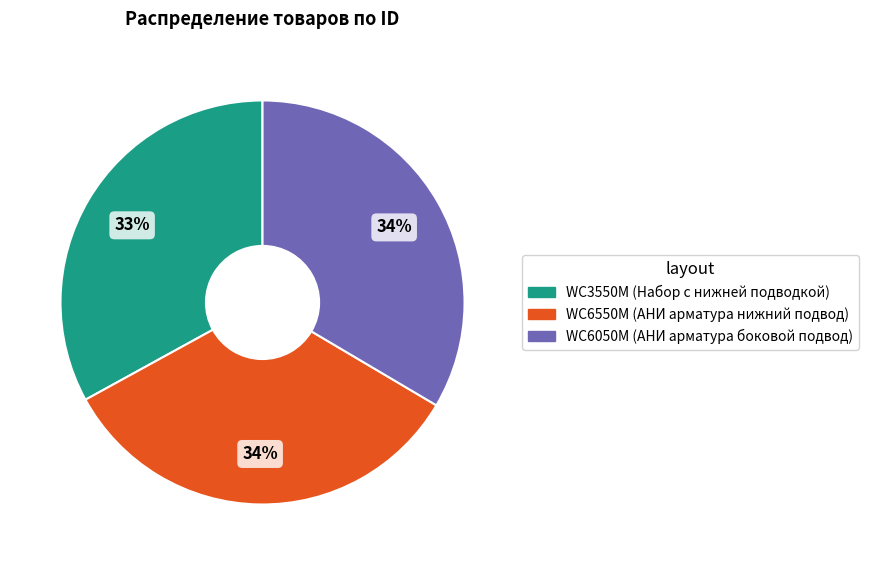

To the nearest percent, what portion does WC3550M (Набор с нижней подводкой) represent?

33%